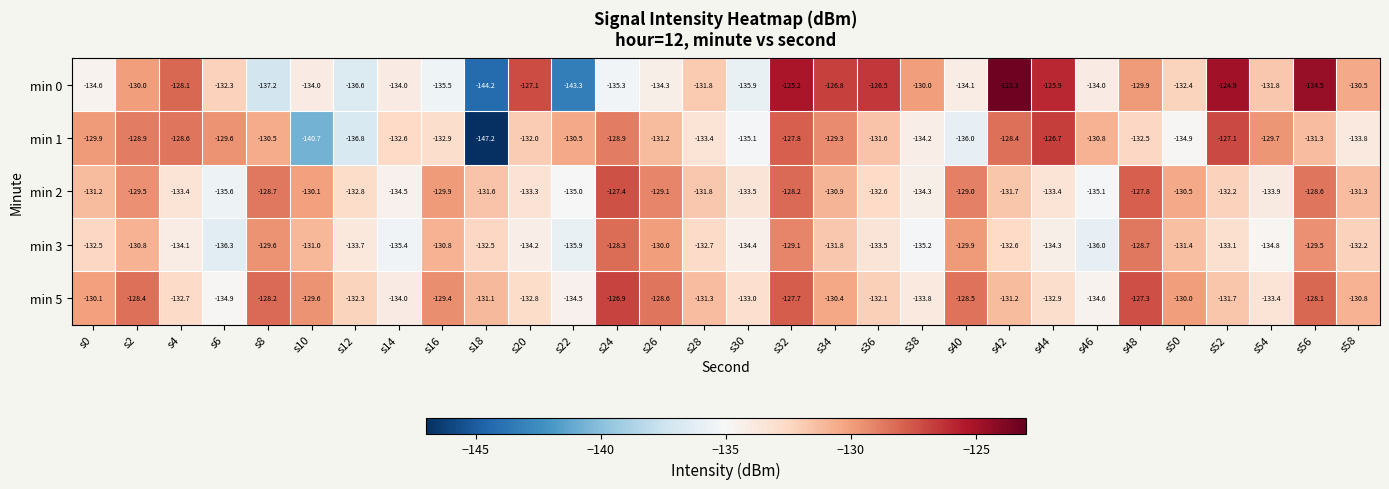

Where does the min 5 series first go above -131?

s0